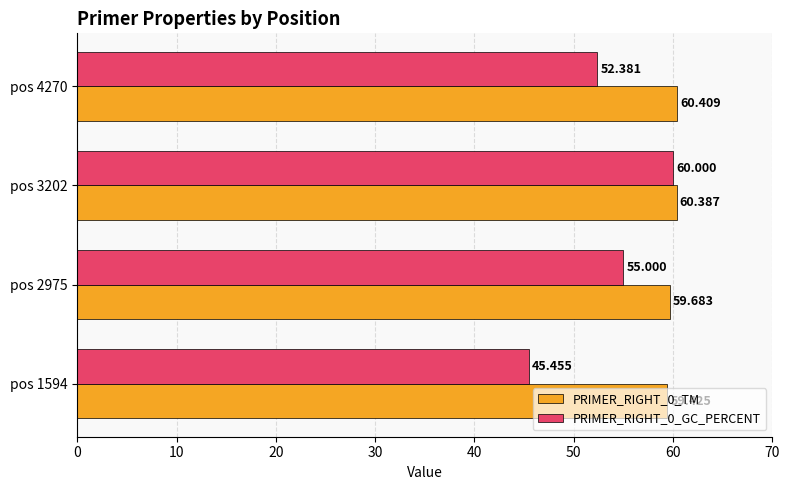

Is the value of PRIMER_RIGHT_0_GC_PERCENT at pos 3202 greater than the value of PRIMER_RIGHT_0_TM at pos 1594?

Yes